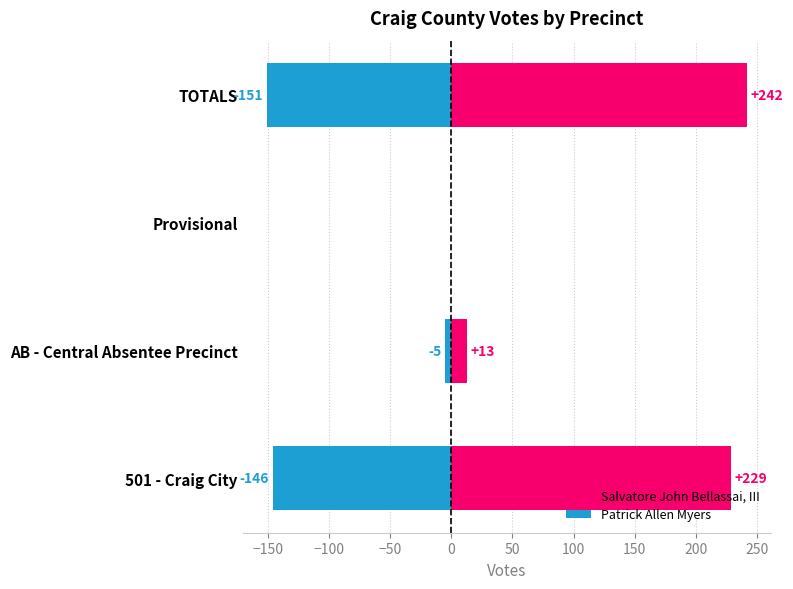

How many values in the Salvatore John Bellassai, III series are below 229?

2